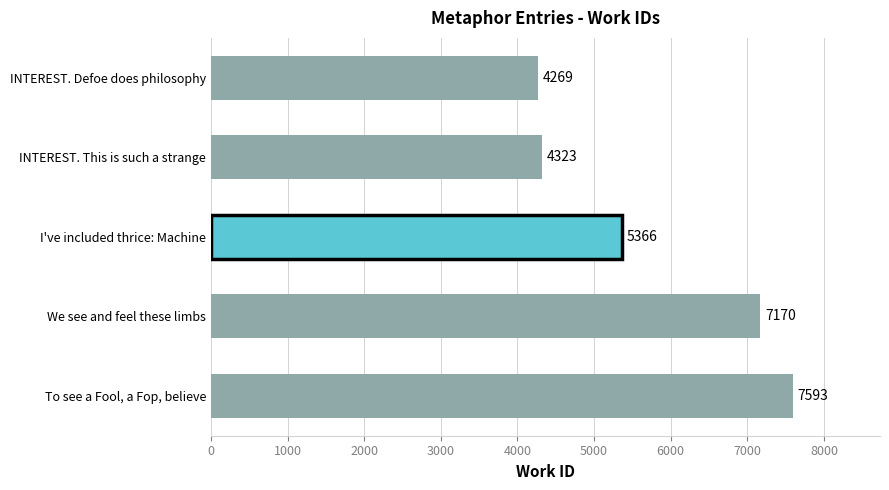

Where is the data nearest to the value 5931?

I've included thrice: Machine